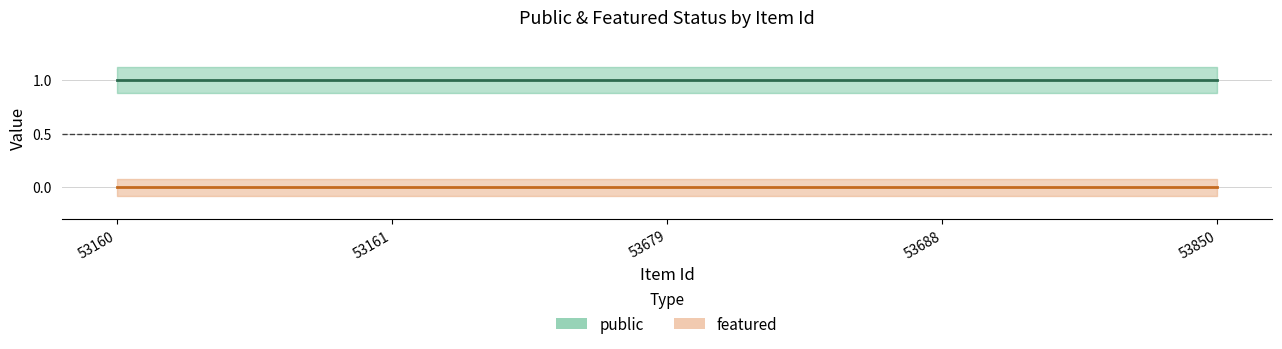

Between 53679 and 53850, which series saw the biggest shift?

public